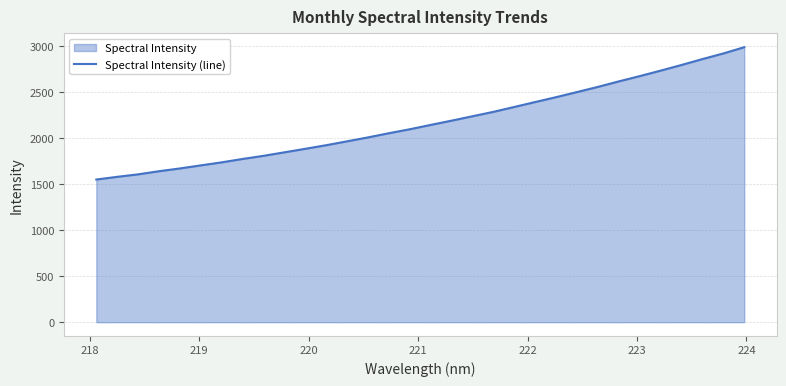

What is the average value?

2172.0